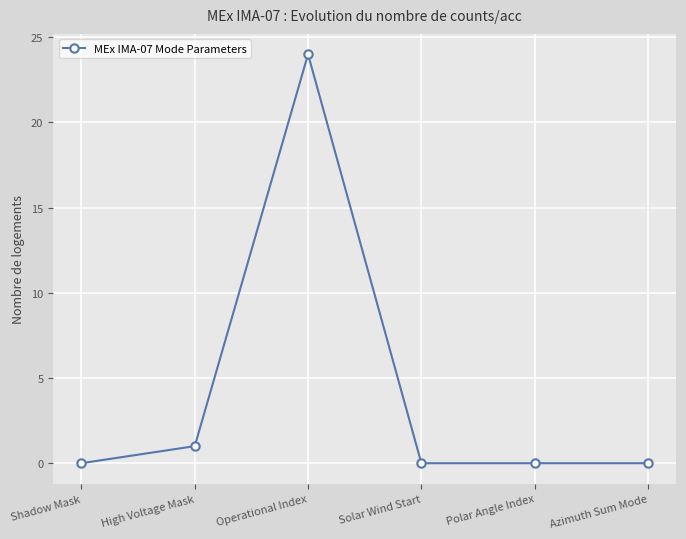

What is the difference between the values at Operational Index and Shadow Mask?

24